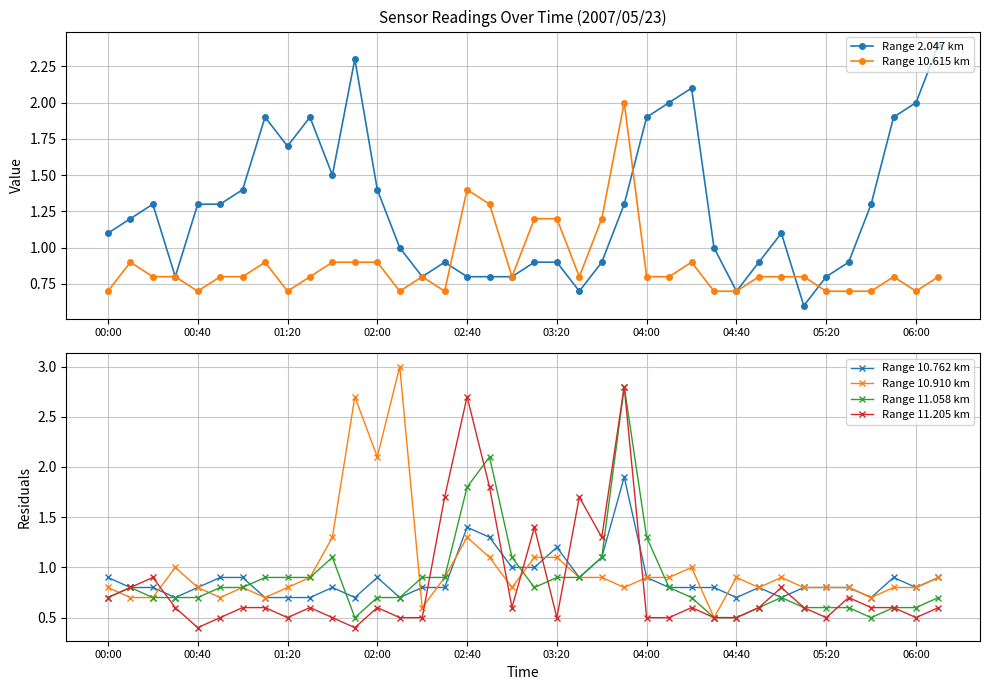

Does the chart display data point markers on the line(s)?

Yes